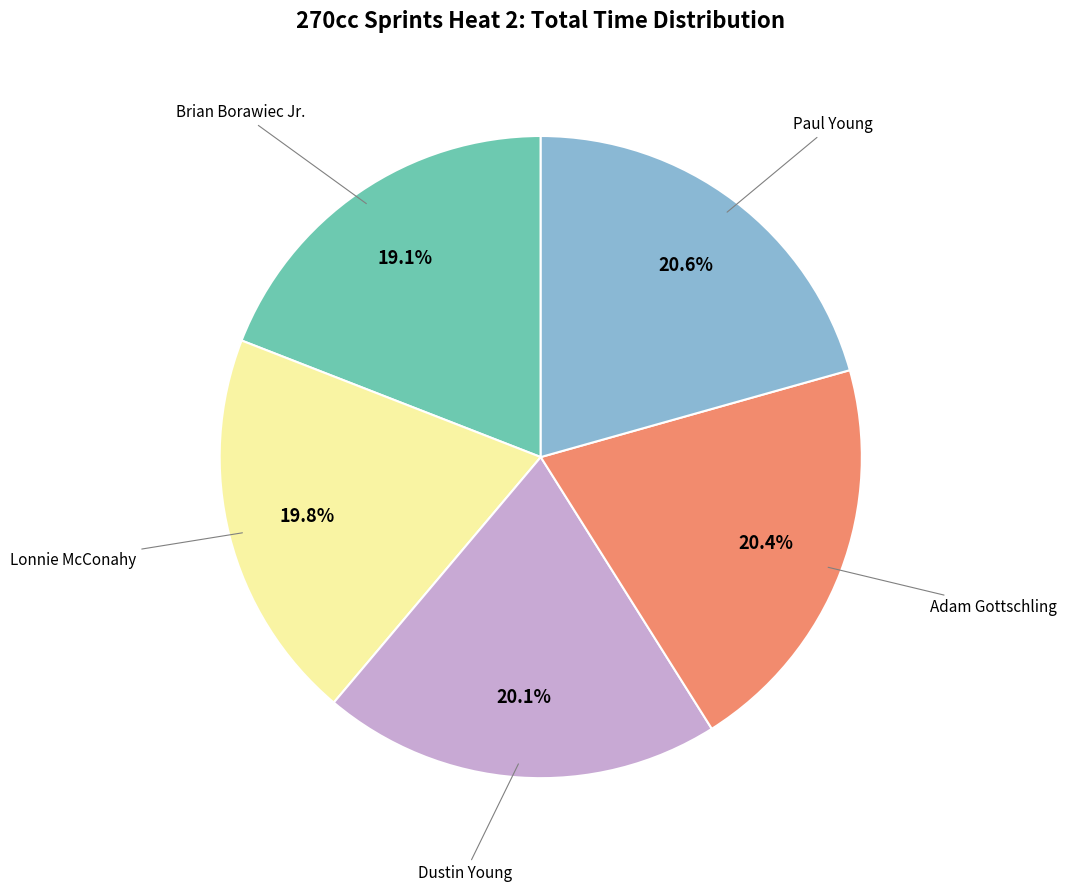

What is the ratio of the value at Brian Borawiec Jr. to the value at Lonnie McConahy?

1.0